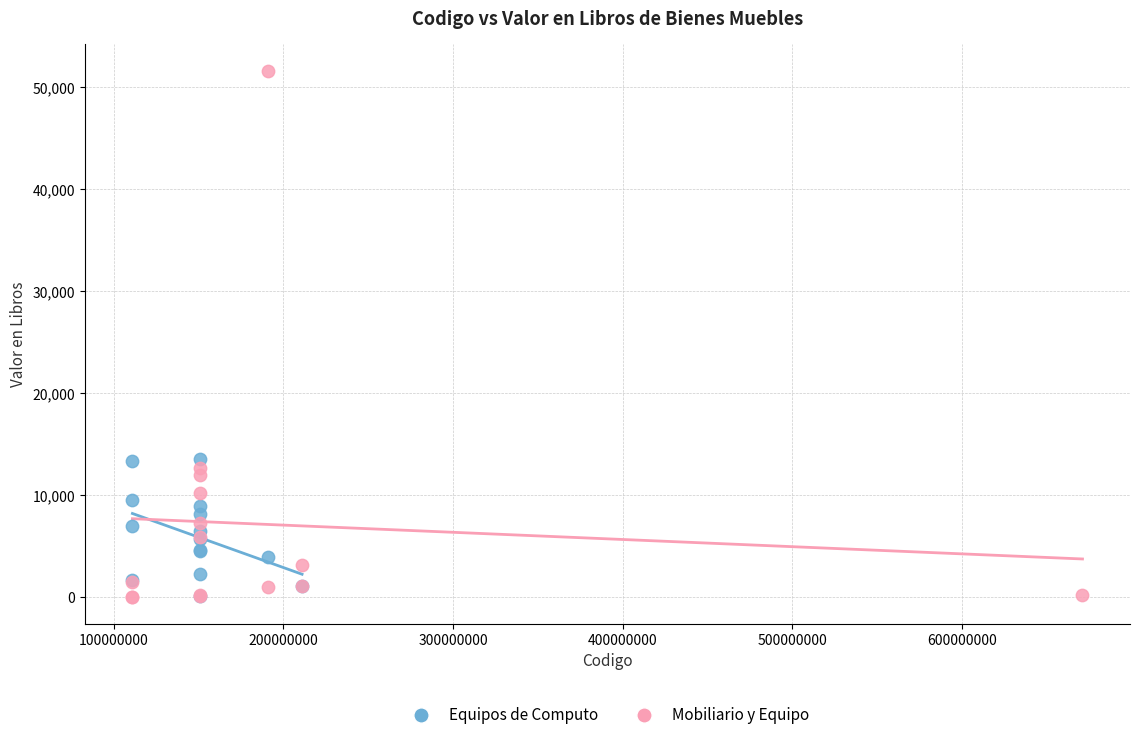

Which series has the largest Y range (max minus min)?

Mobiliario y Equipo